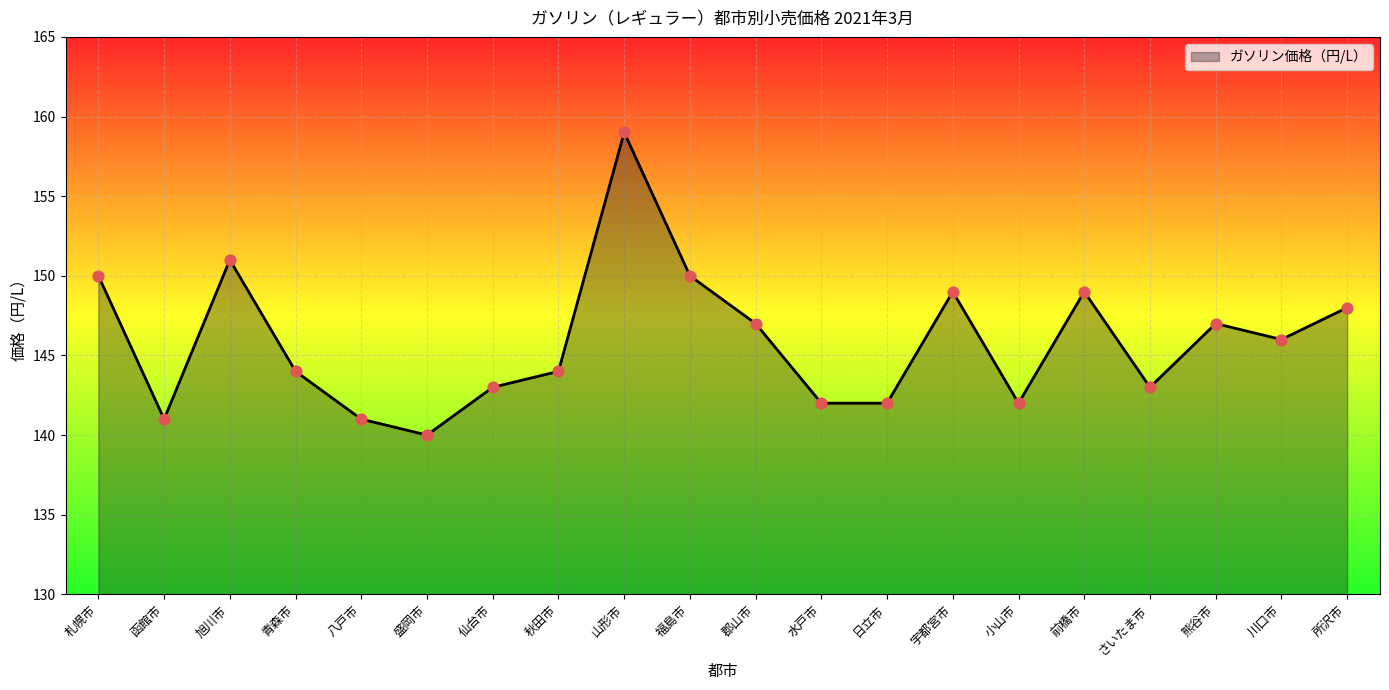

Which category has the highest value across all series?

山形市